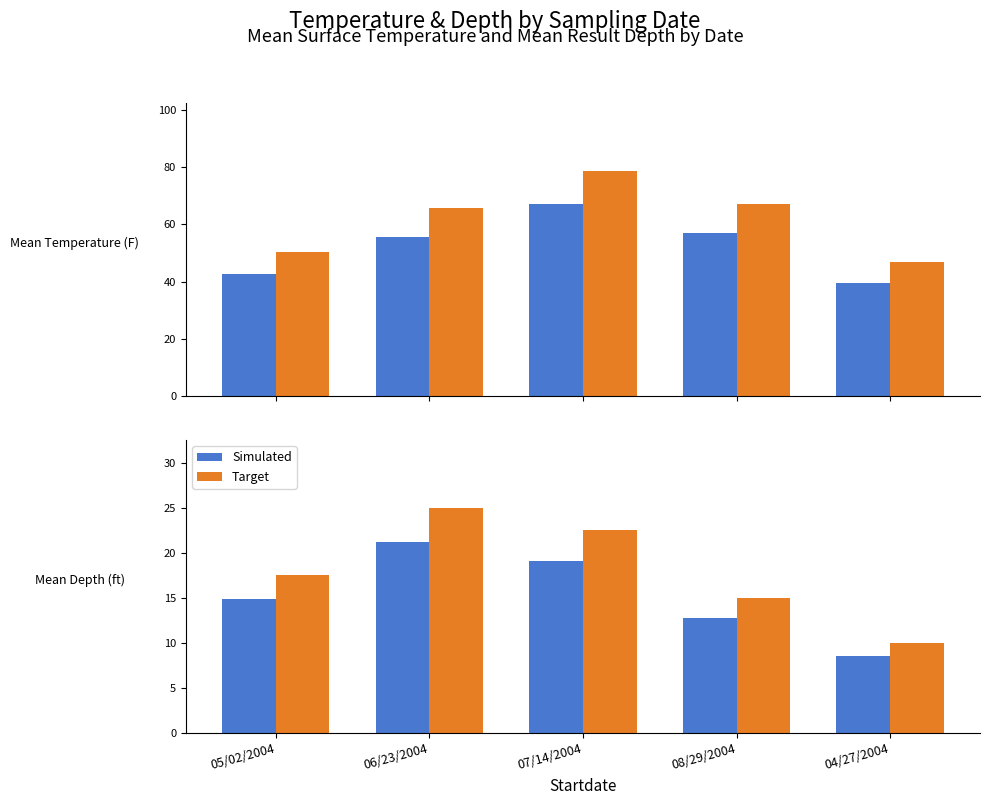

Where is Target nearest to the value 17?

05/02/2004